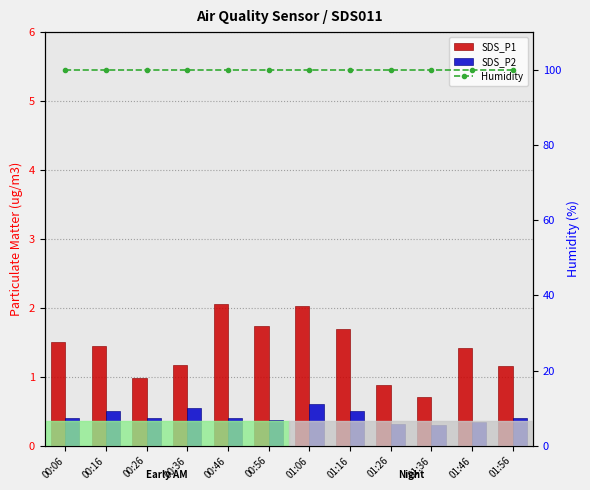

What is the value of the SDS_P2 bar at the 6th from the left?

0.4